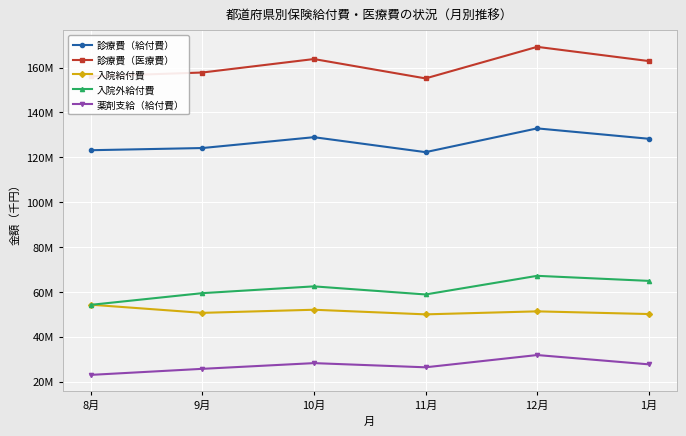

What is the difference between the highest and lowest values at 9月?

132027985.7